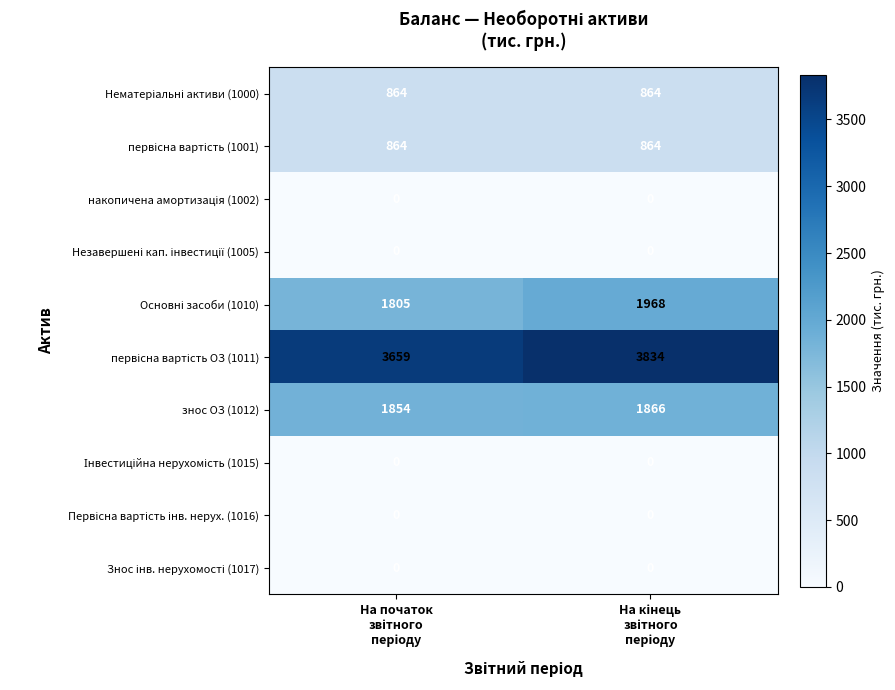

What is the sum of all знос ОЗ (1012) values?

3720